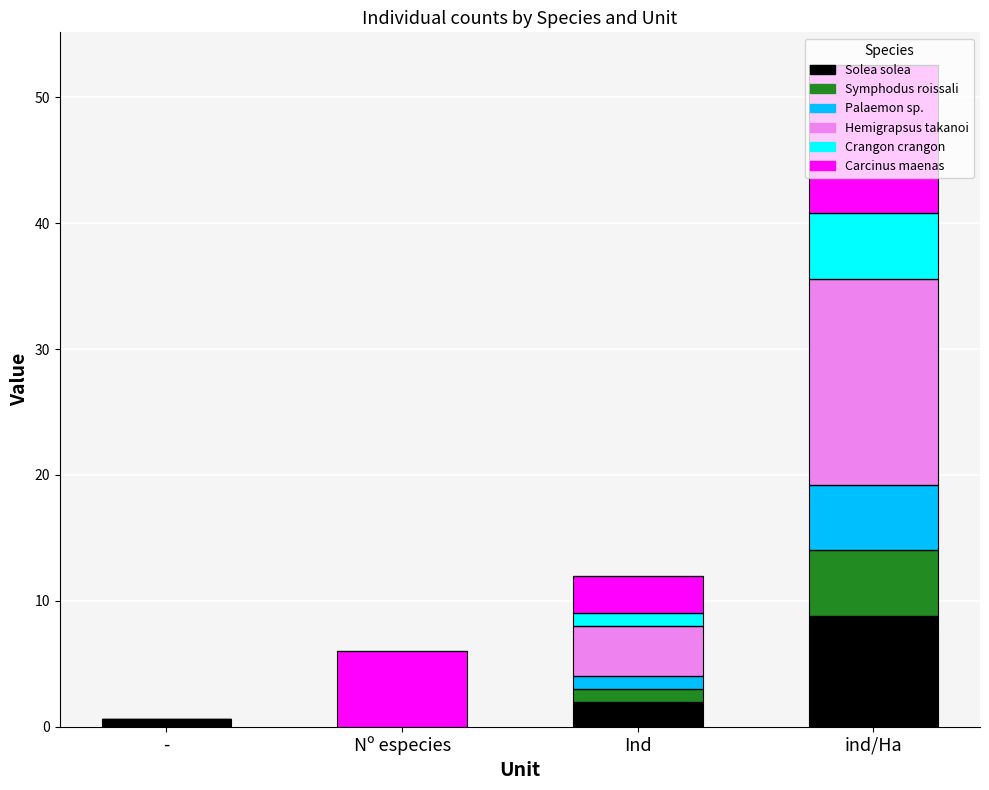

How many categories are shown in the chart?

4